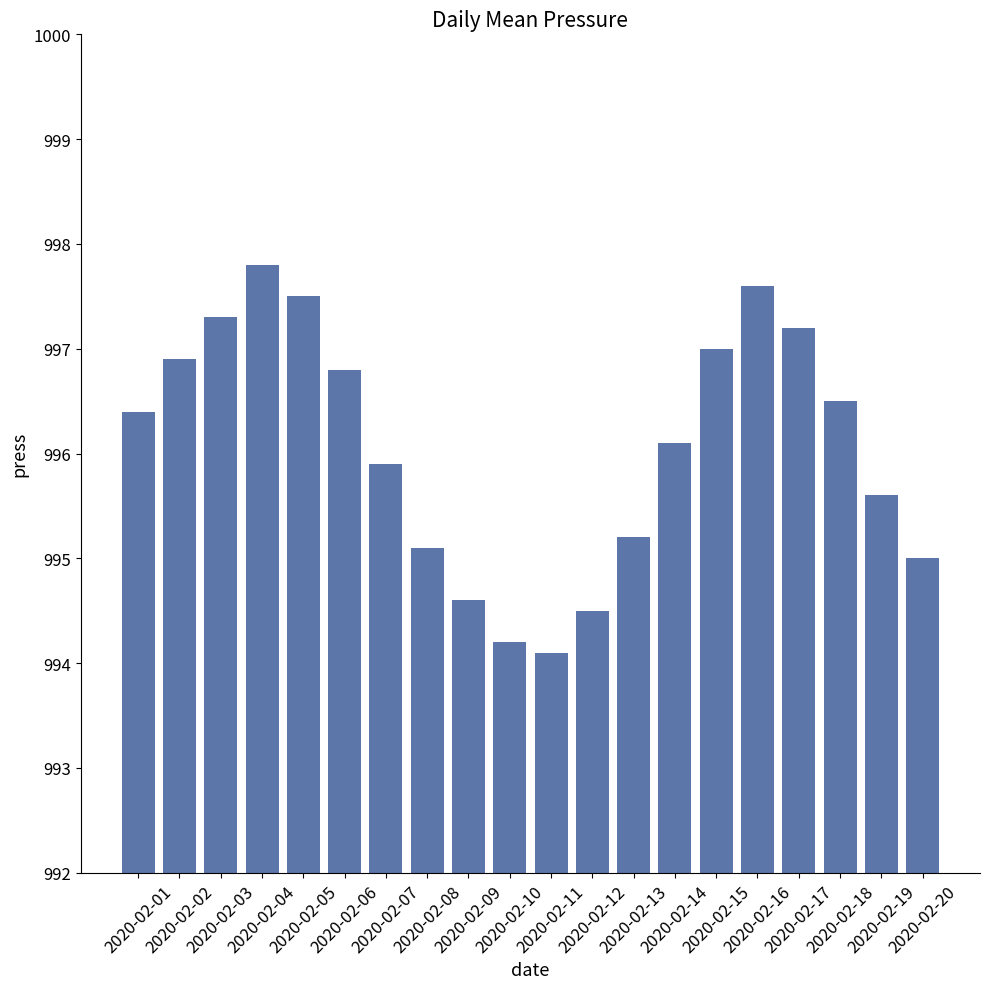

How many values are below 996?

9